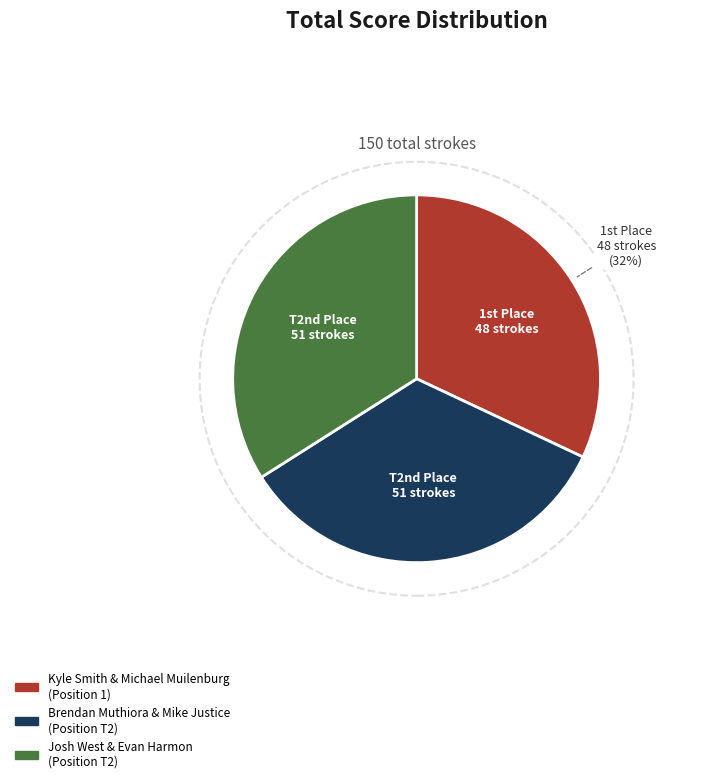

Which slice is the smallest?

Kyle Smith & Michael Muilenburg
(Position 1)